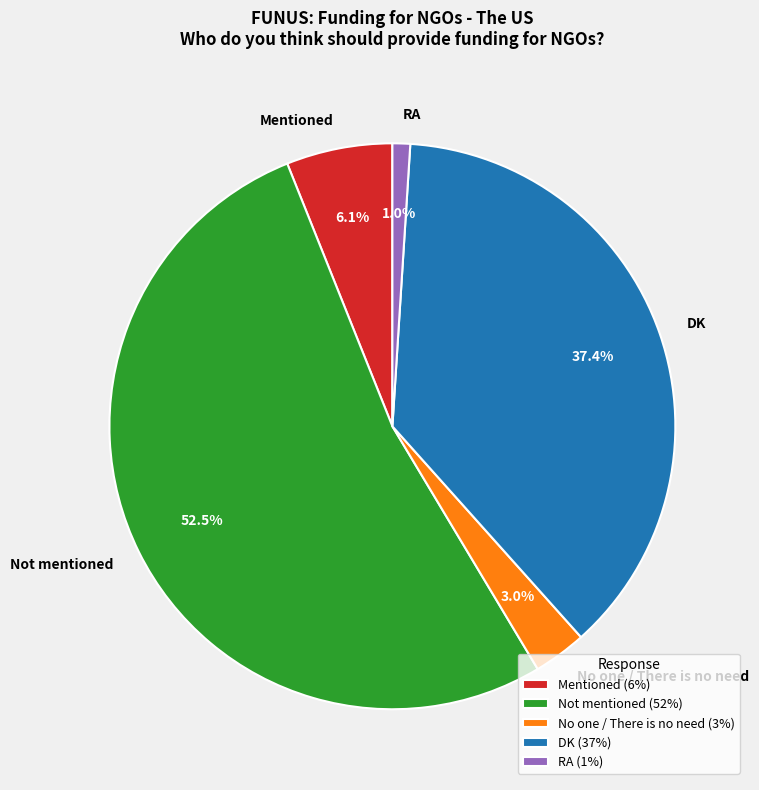

Does Not mentioned account for over 50% of the chart?

Yes